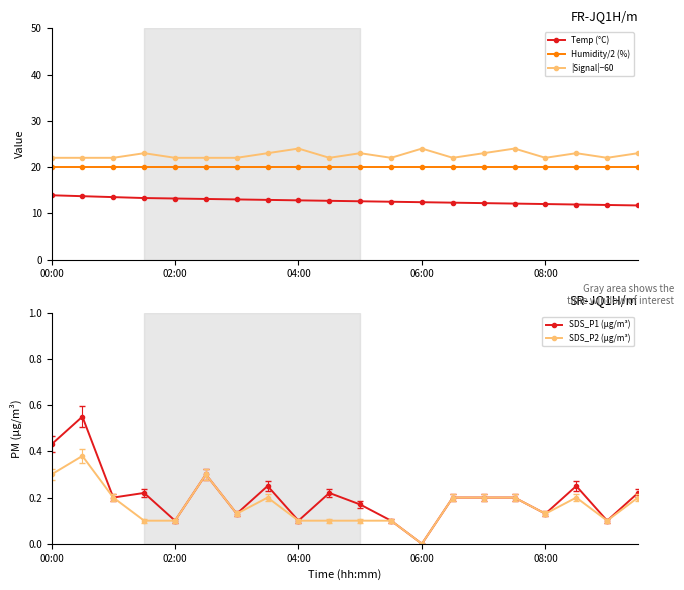

What position from the left is 00:00?

1